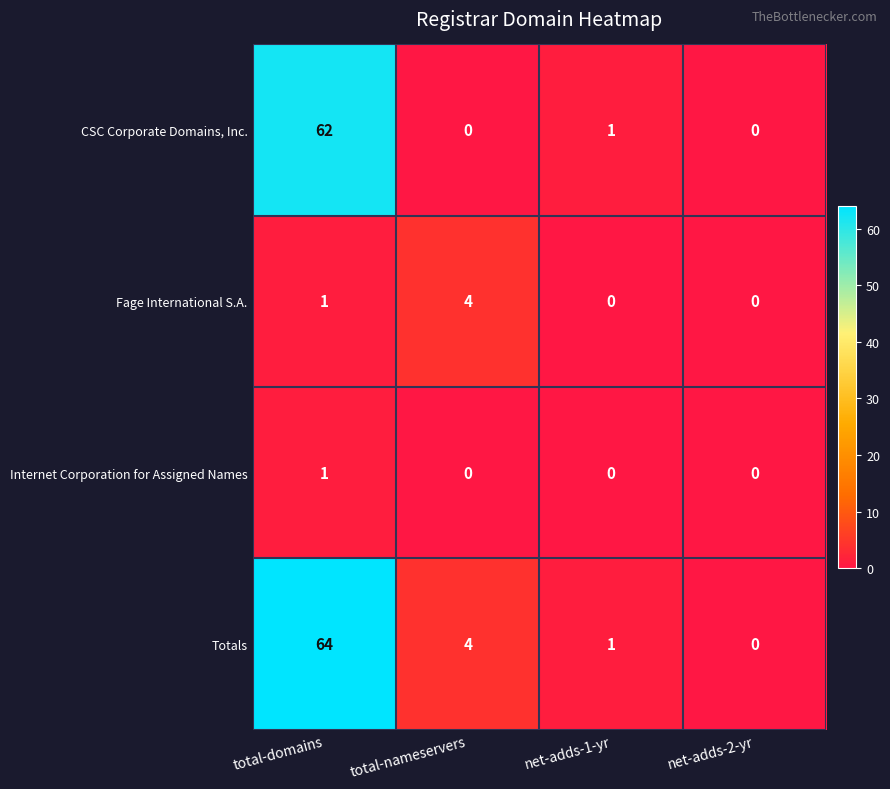

Count the number of data series in this chart.

4